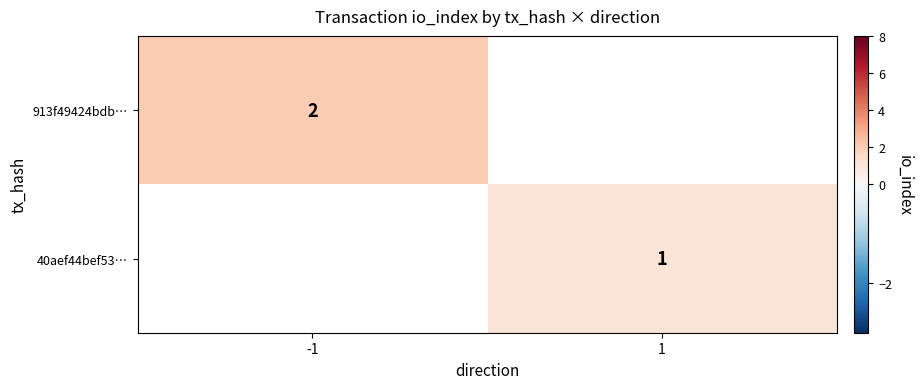

Is it true that 913f49424bdb… equals 2 at -1?

True